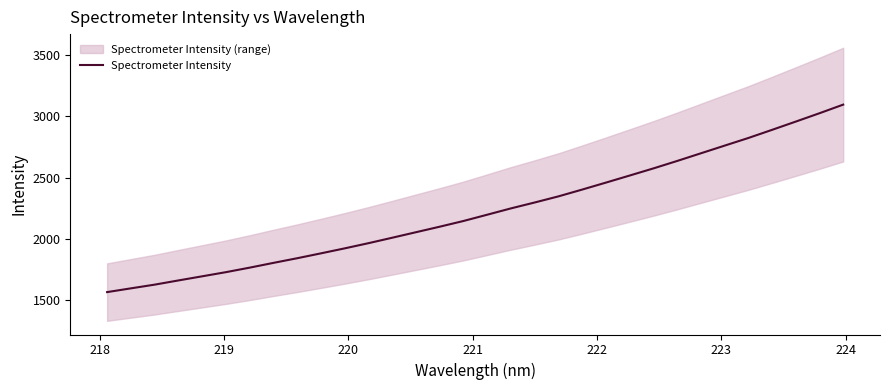

What is the maximum value for Spectrometer Intensity?

3095.8